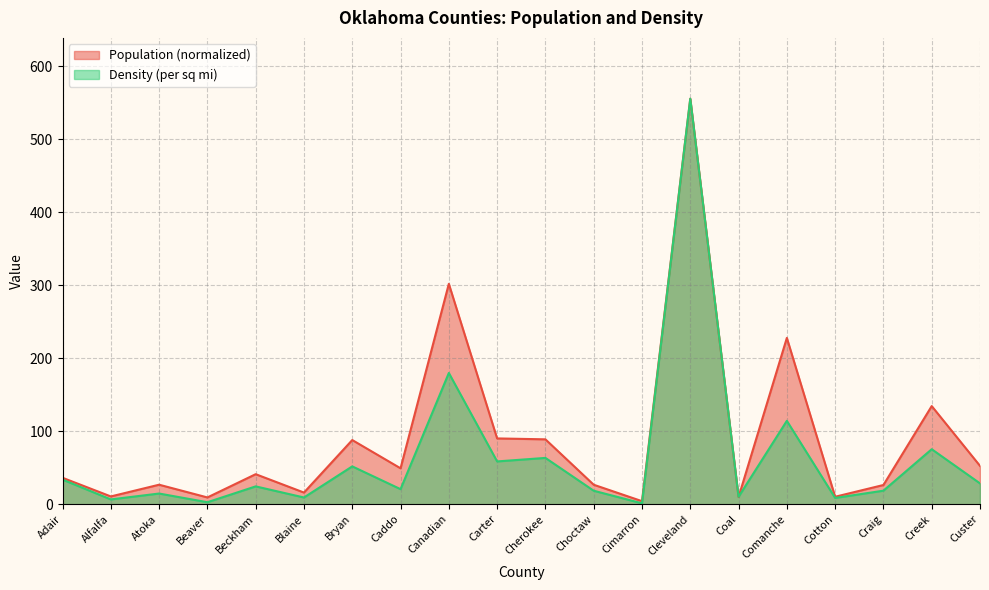

Does the chart display data point markers on the line(s)?

No